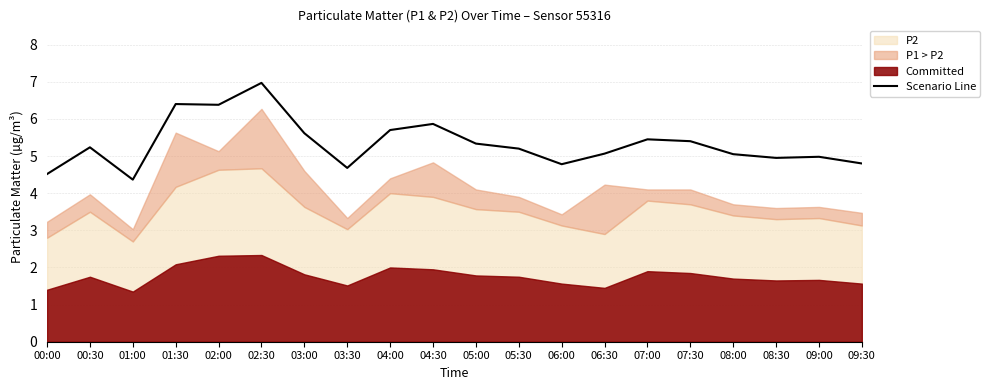

How many lines are shown in the chart?

1